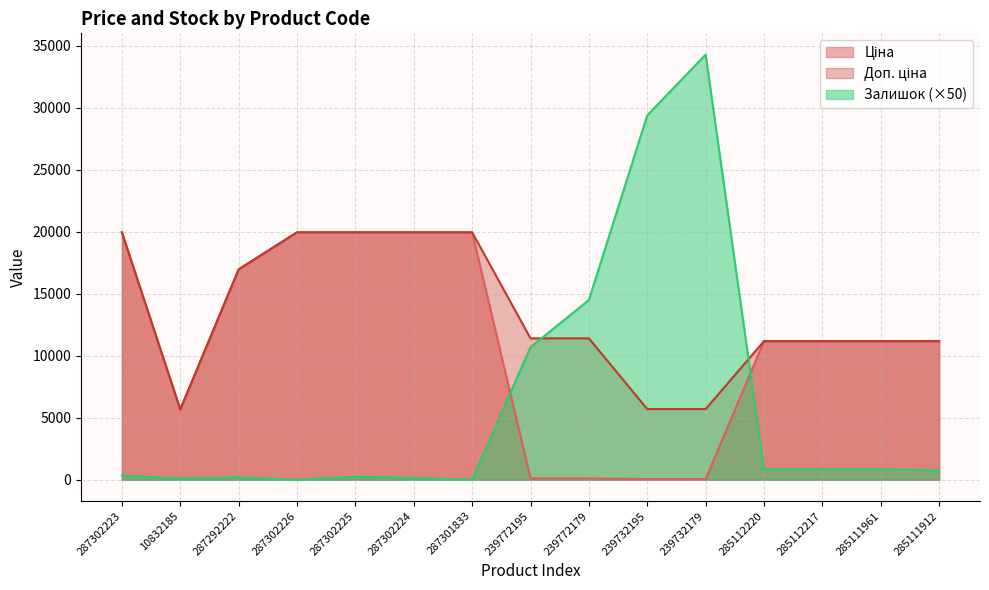

True or false: Доп. ціна and Ціна intersect in this chart.

False